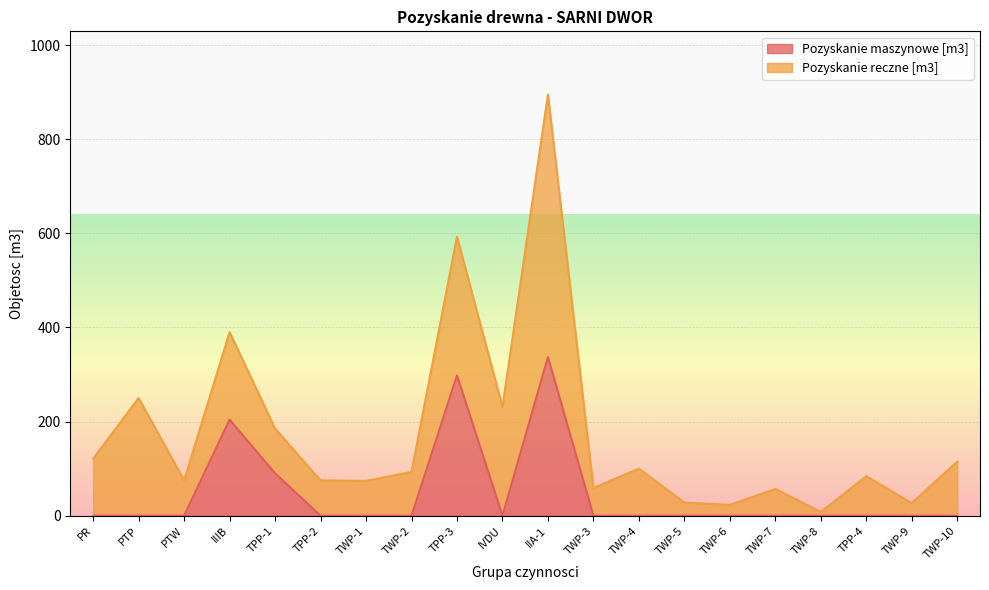

Reading left to right, extract all data points from this chart.

0	0	0	204	90	0	0	0	298	0	337	0	0	0	0	0	0	0	0	0